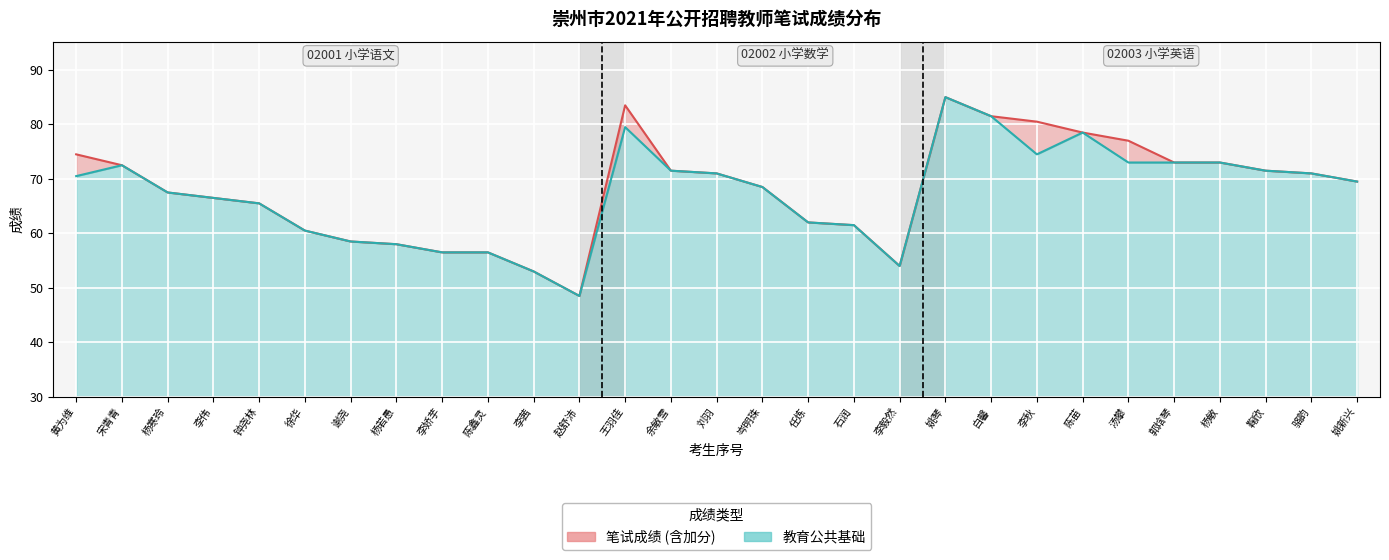

What is the average value of the 笔试成绩线 series?

67.9